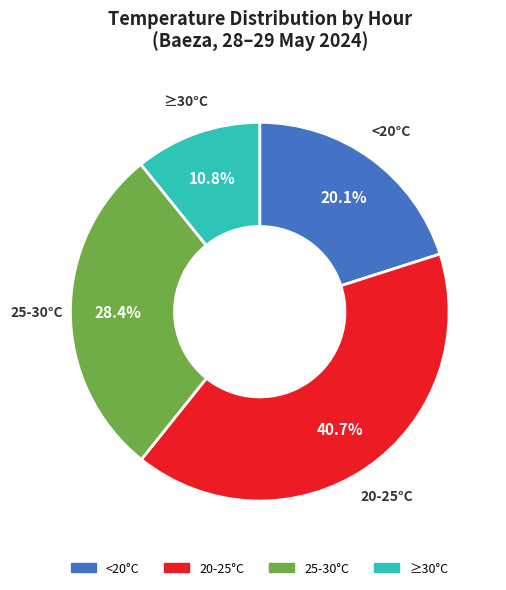

Is there a majority slice in this chart?

No